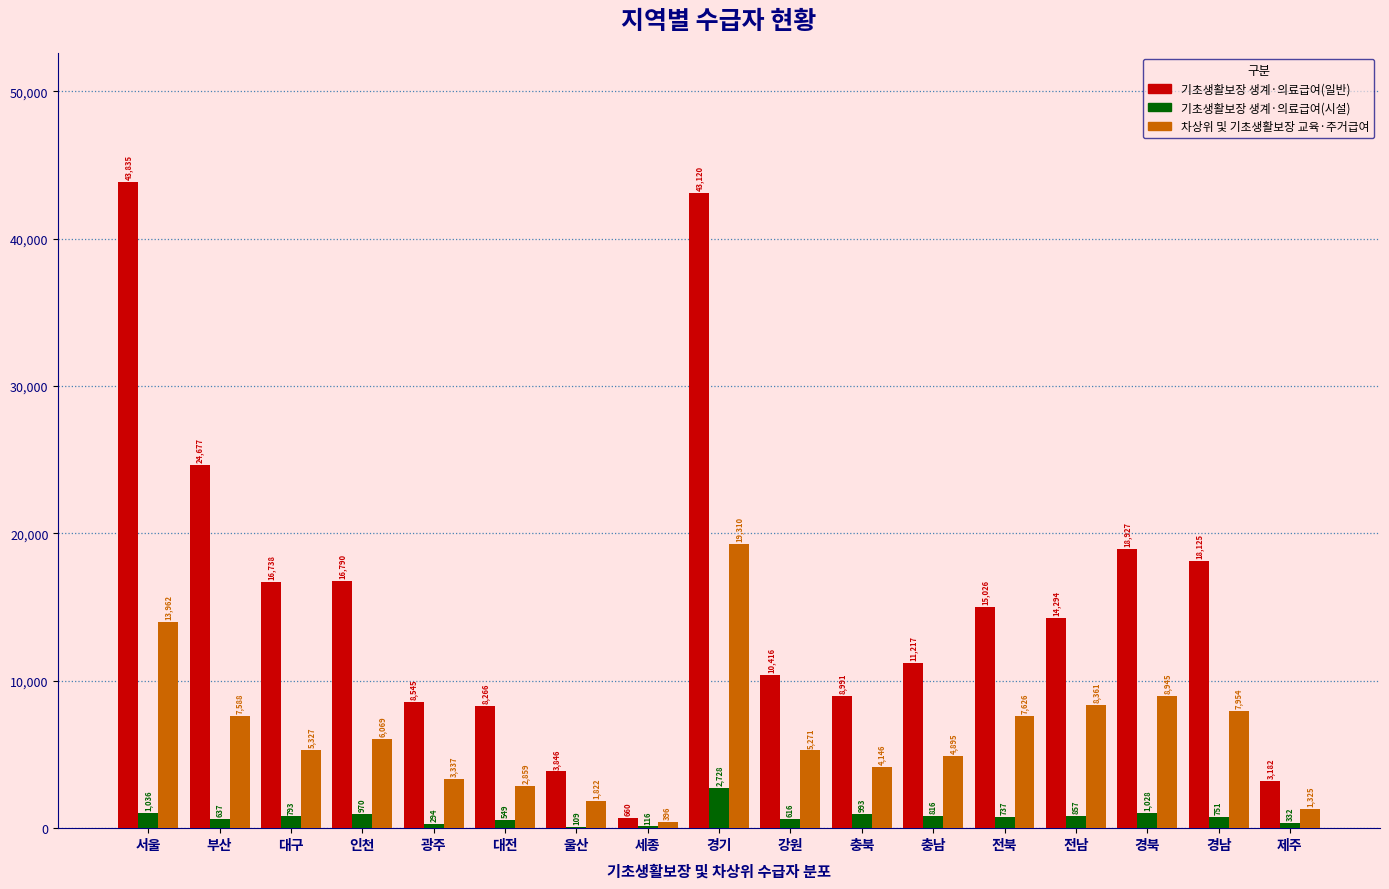

What is the sum of all 기초생활보장 생계·의료급여(일반) values?

266655